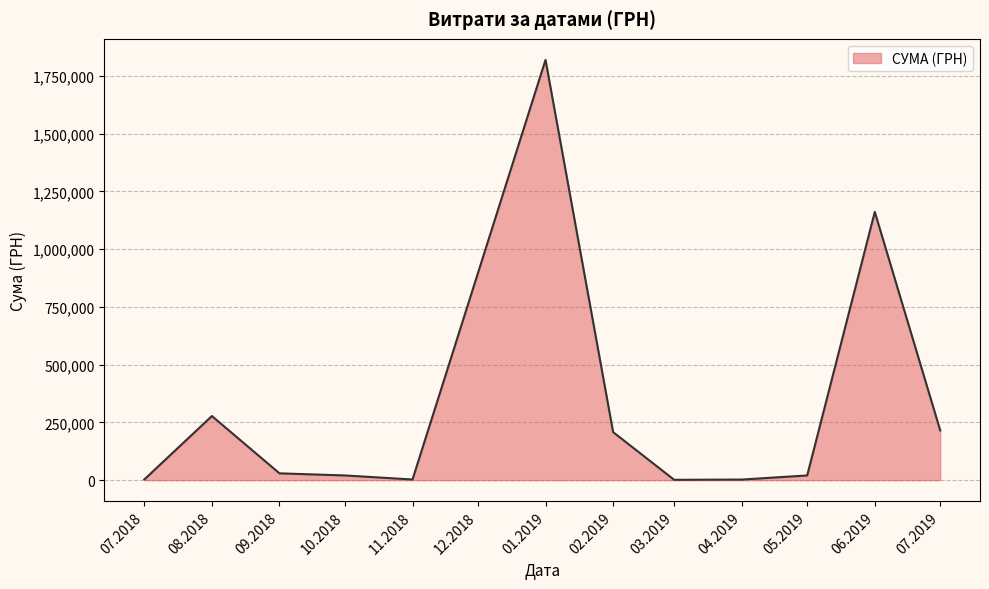

What is the greatest value displayed?

1819837.5